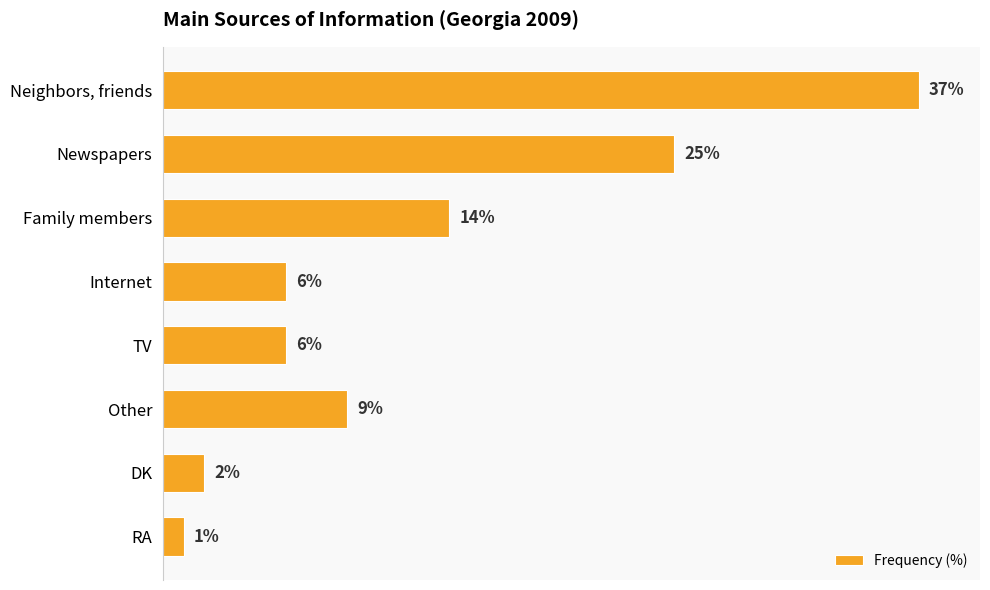

Are the bars horizontal?

Yes